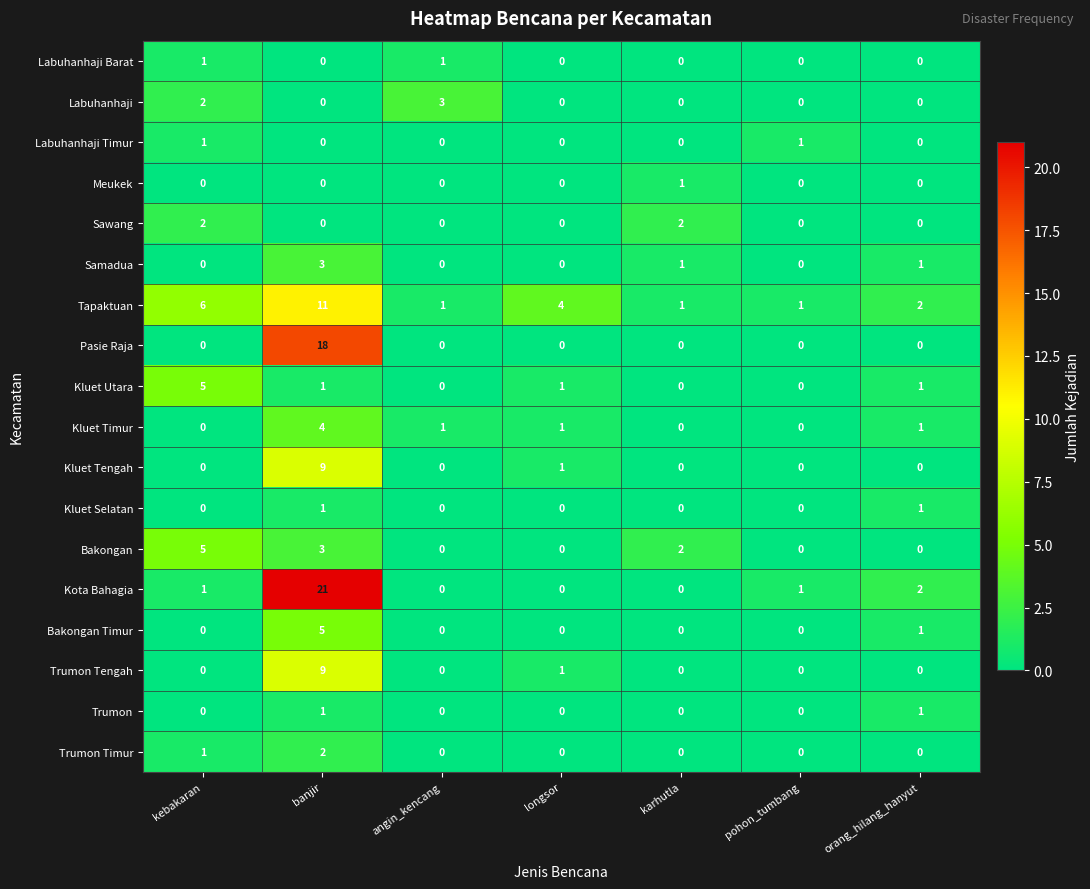

Which label corresponds to the largest value in the chart?

banjir